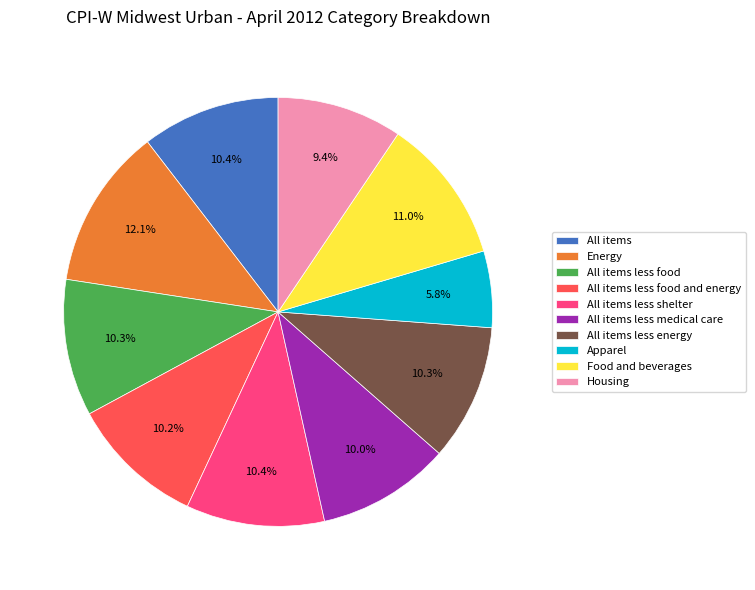

Combined, do All items less food and energy and All items less shelter account for over 50%?

No